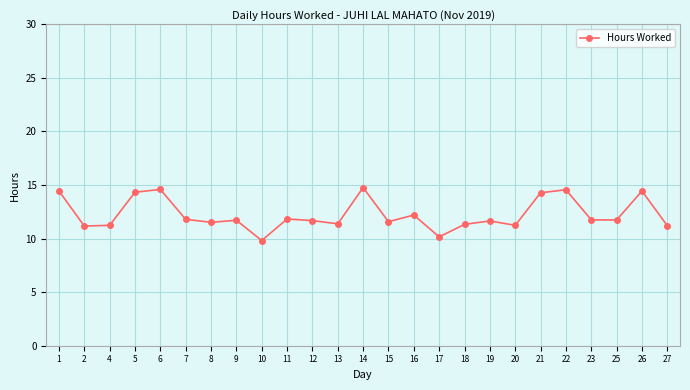

How many lines are shown in the chart?

1